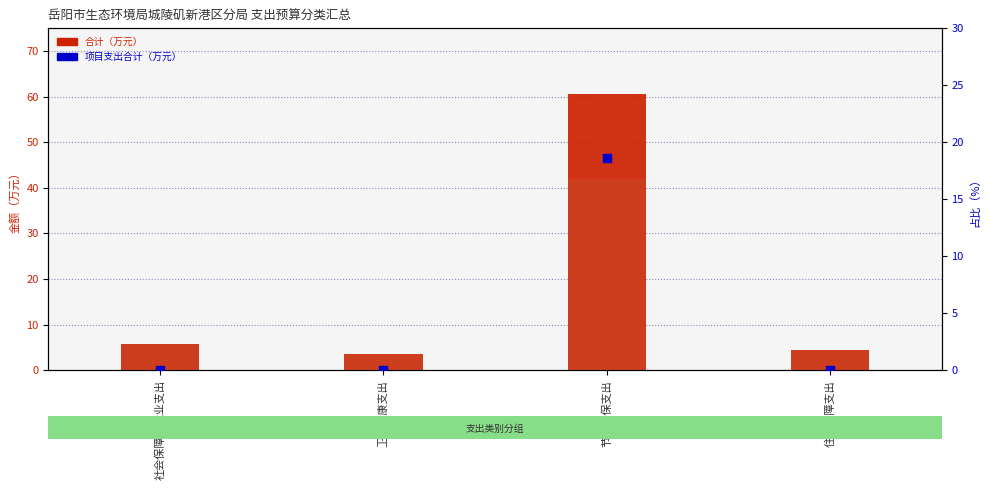

Which series has the largest total across all categories?

合计（万元）